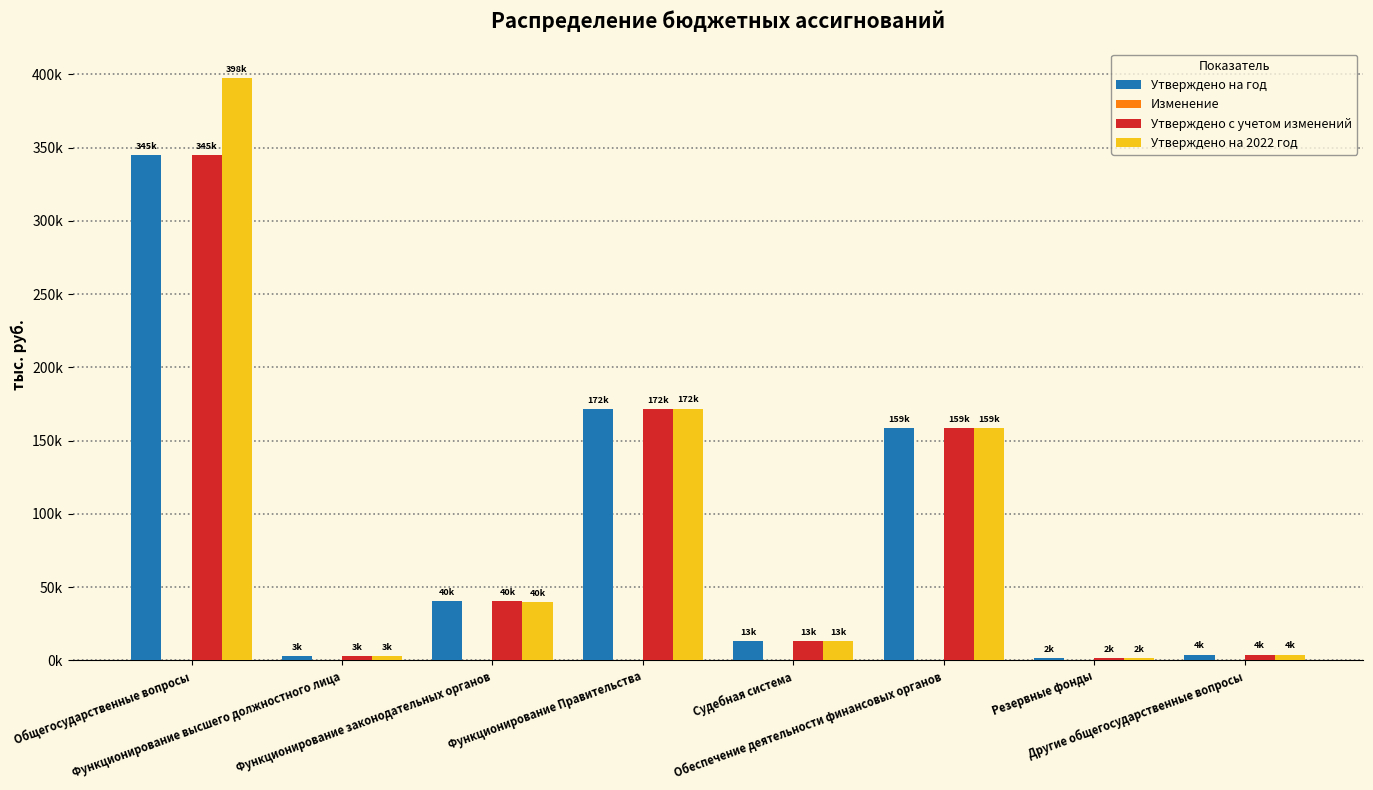

Does the chart contain stacked bars?

No